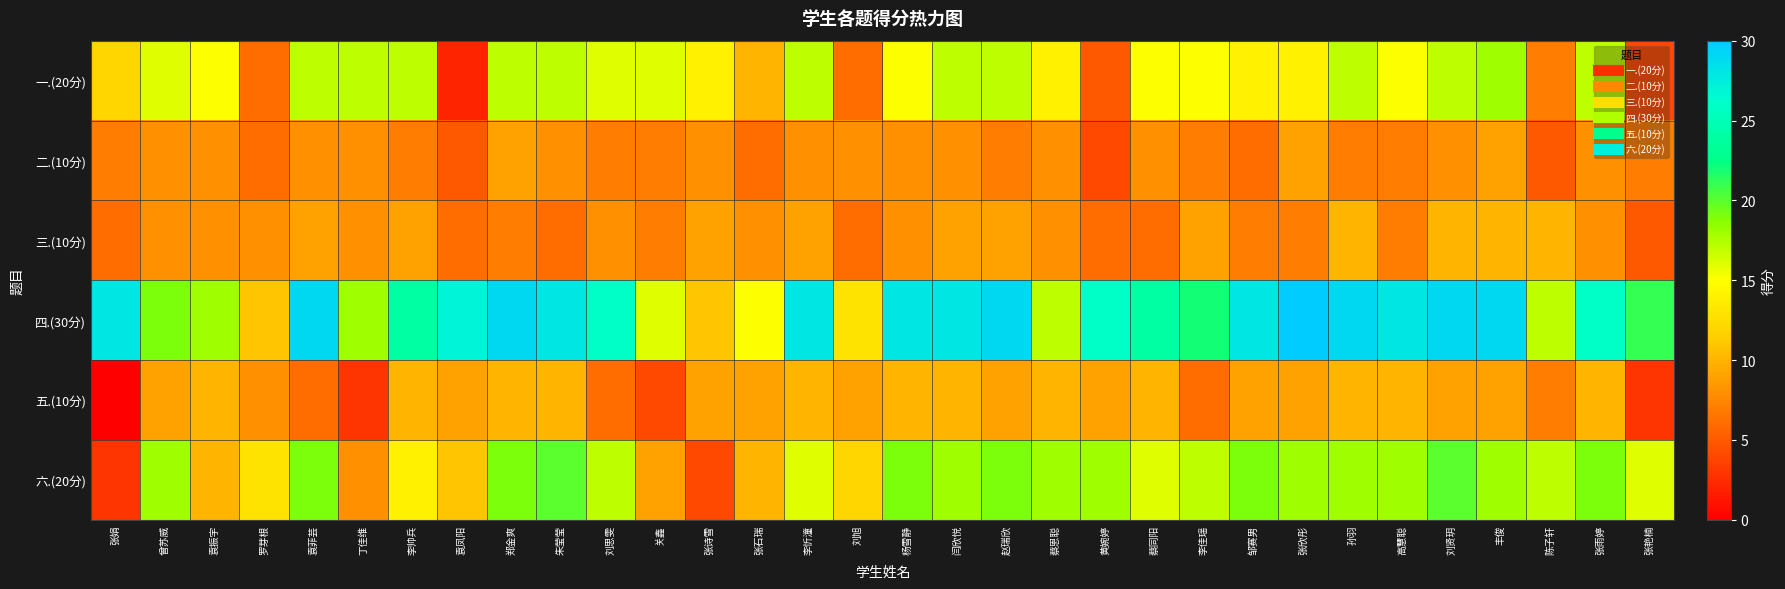

List the series in order of their peak value, lowest first.

二.(10分), 三.(10分), 五.(10分), 一.(20分), 六.(20分), 四.(30分)